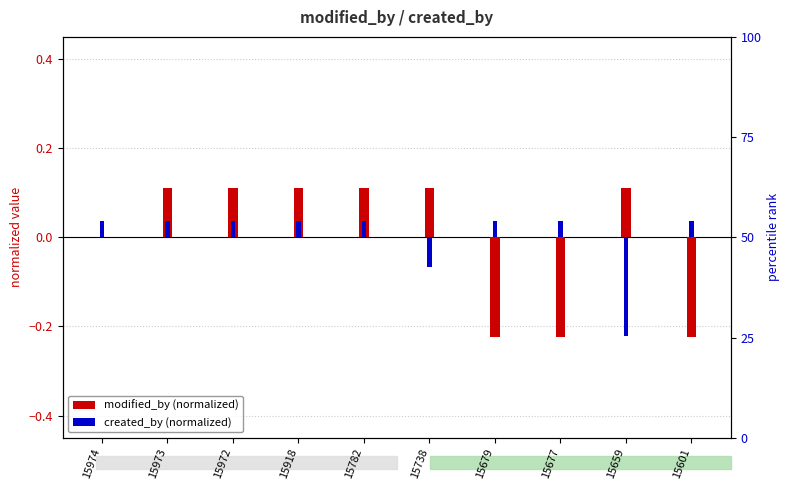

Is it true that created_by (normalized) equals 0.0 at 15972?

True